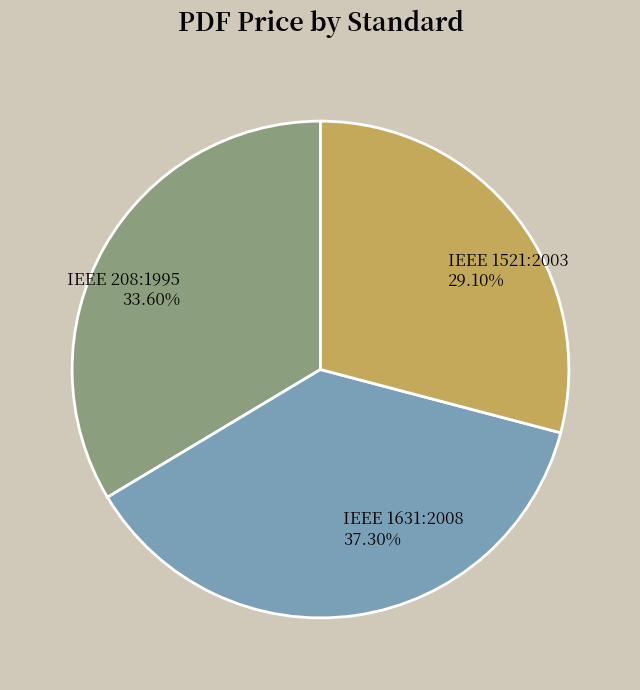

To the nearest percent, what is the average slice percentage?

33%